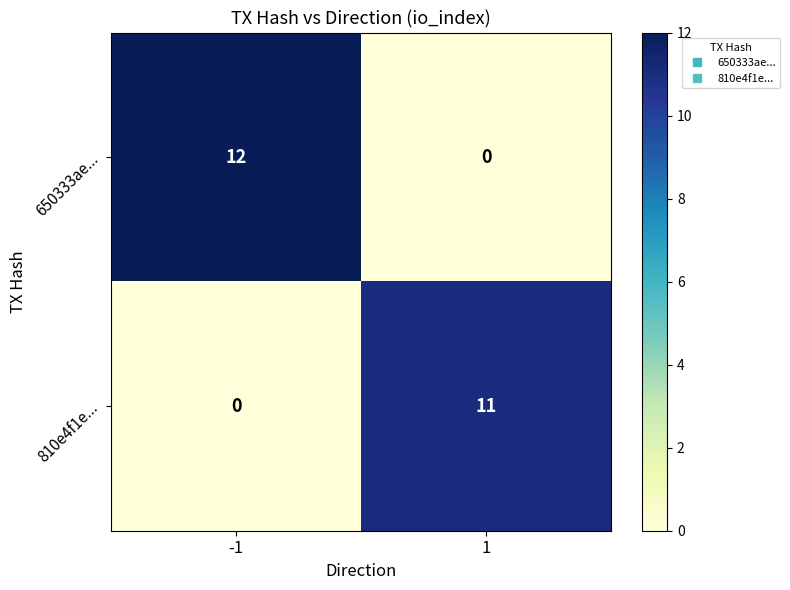

What is the maximum value shown in the chart?

12